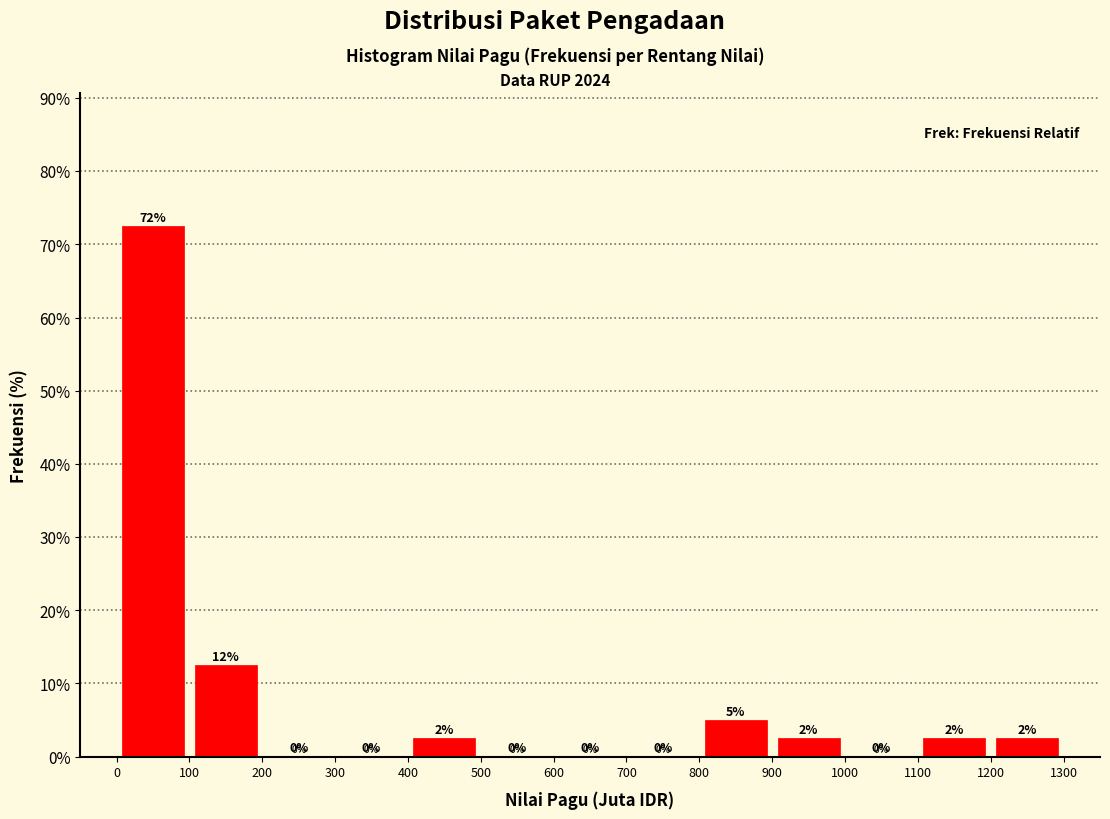

Over which range of the x-axis is the bar tallest?

0 to 100